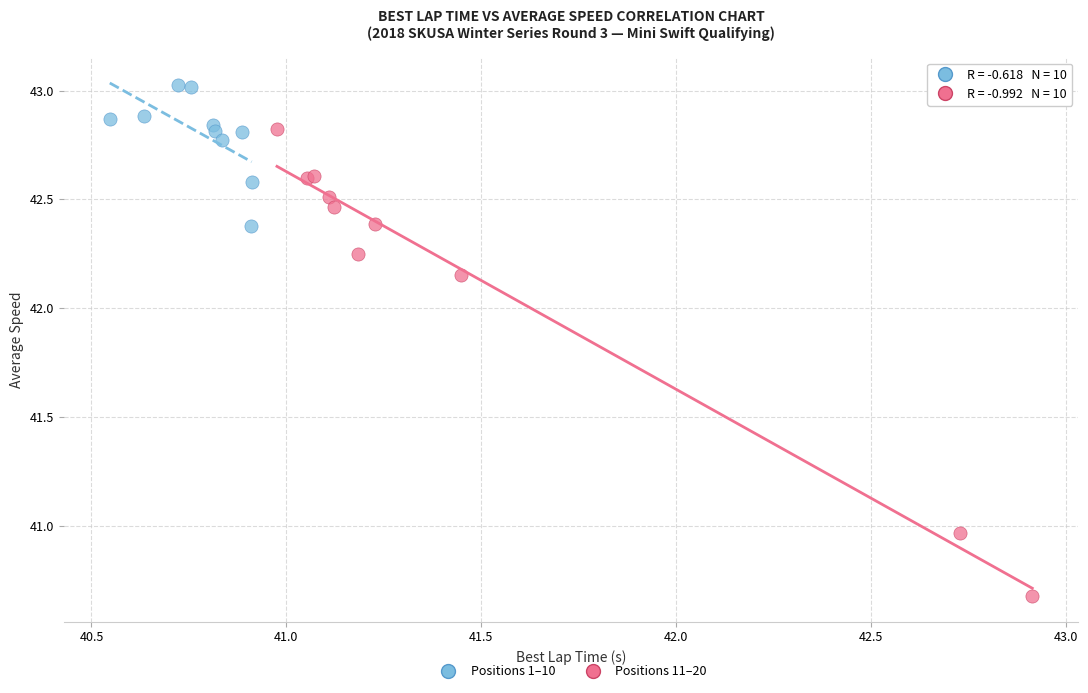

What are all the series names shown in the legend?

Positions 1–10, Positions 11–20